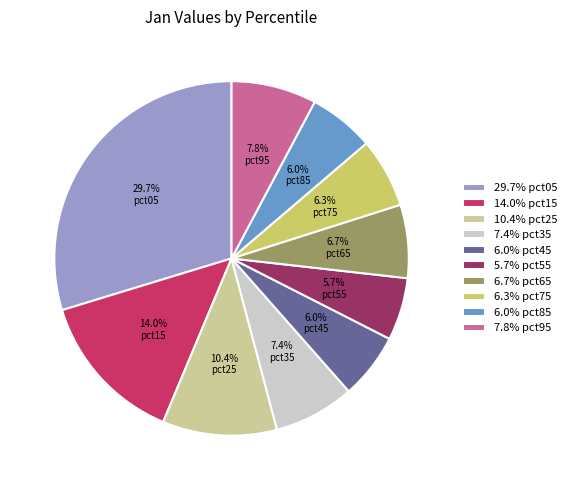

Is there a majority slice in this chart?

No